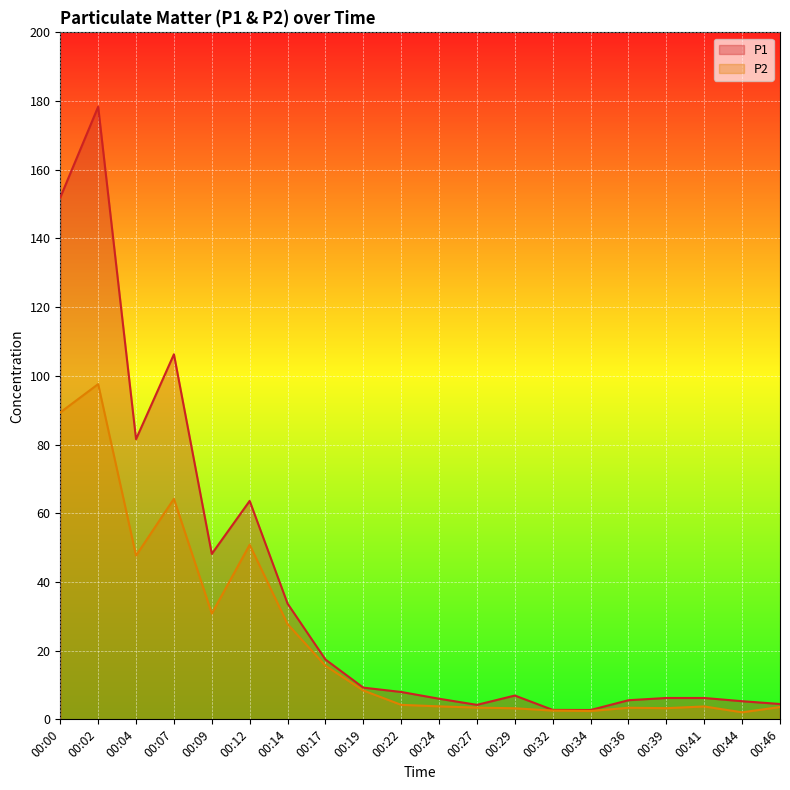

Which label corresponds to the smallest value in the chart?

00:44